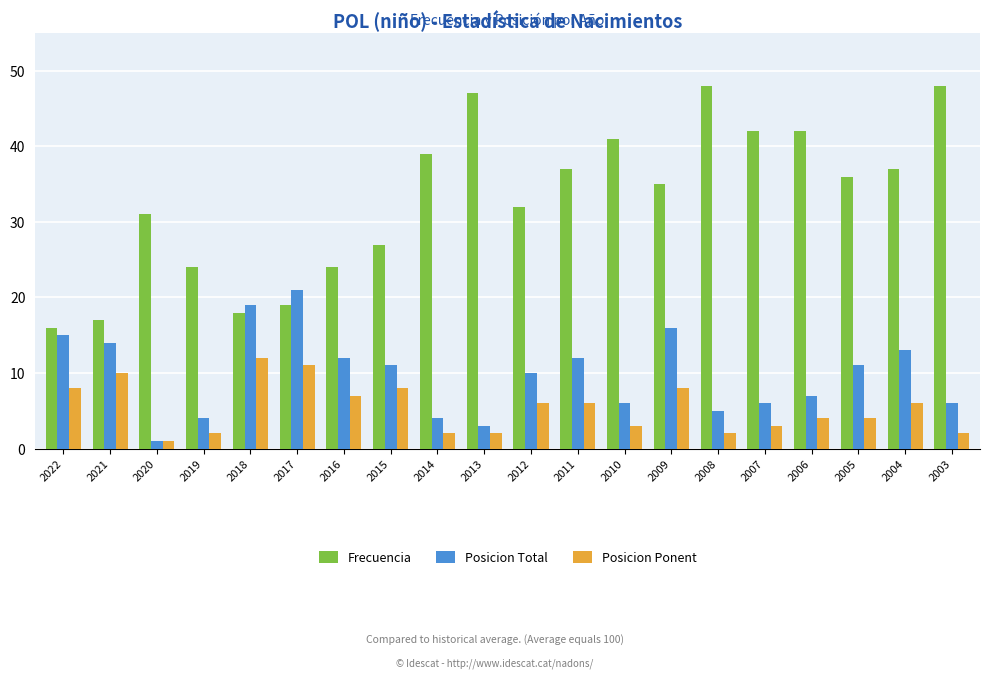

Which series has the widest spread of values?

Frecuencia